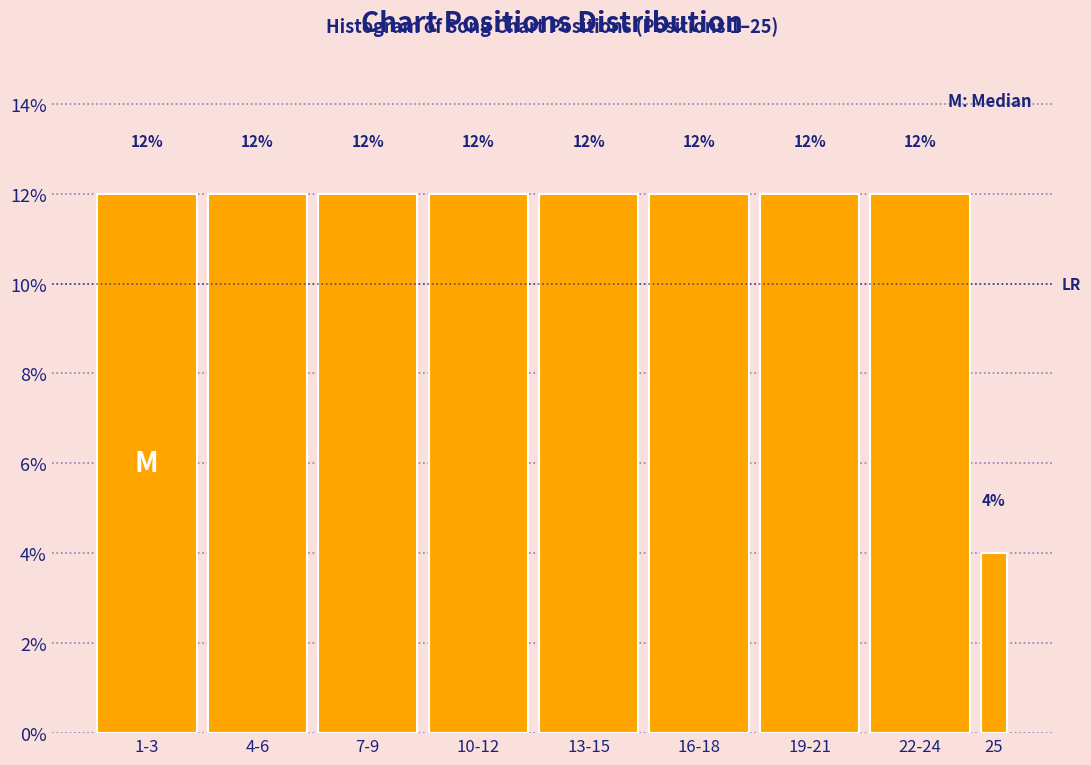

Reading left to right, list all the values displayed in this chart.

12	12	12	12	12	12	12	12	4